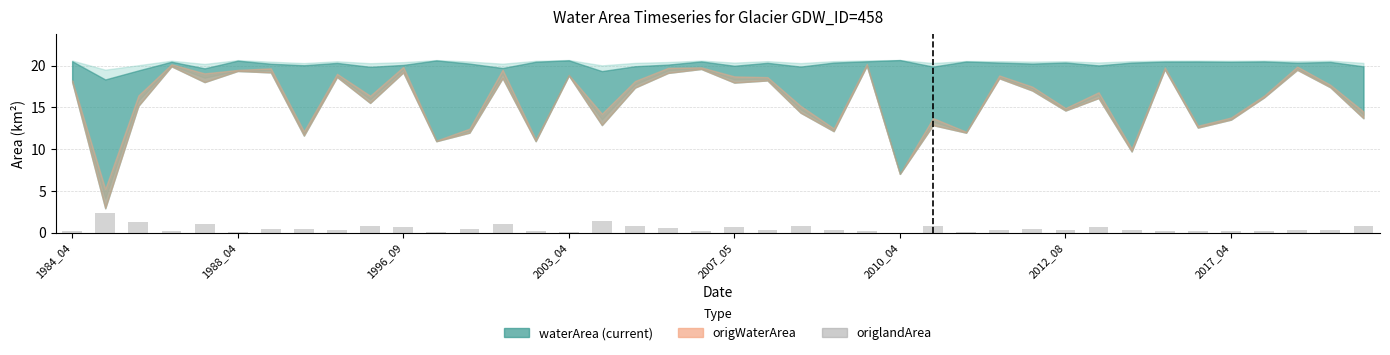

What is the maximum value shown in the chart?

2.3